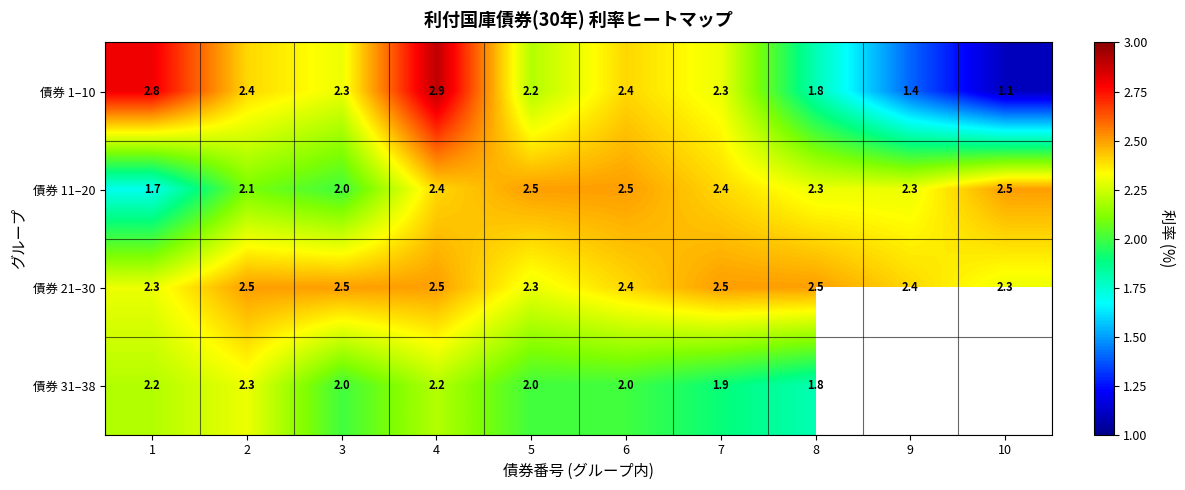

The 債券 1–10 series shows 2.7 at 8. True or false?

False